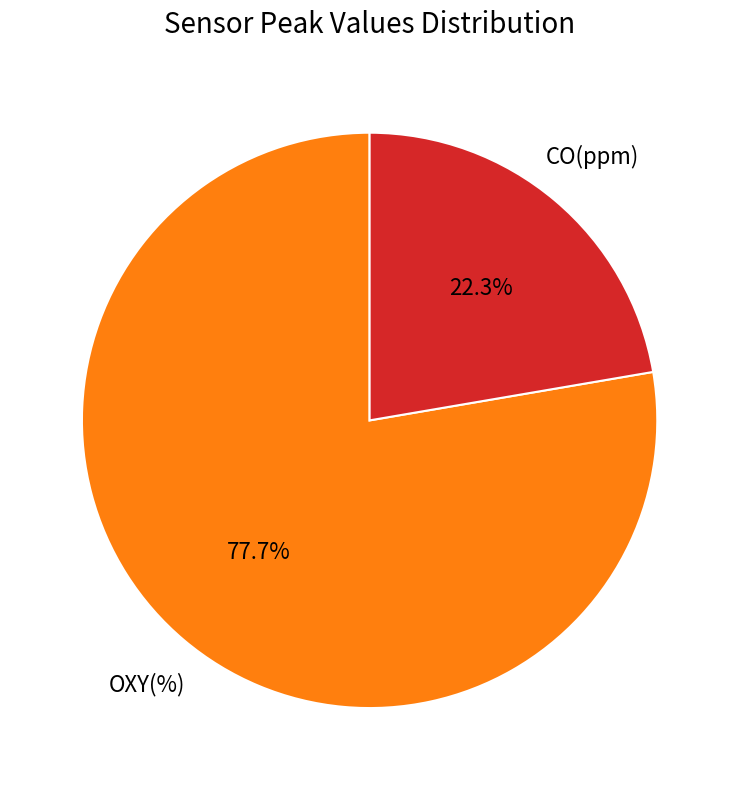

Is there any slice that represents more than half of the pie?

Yes